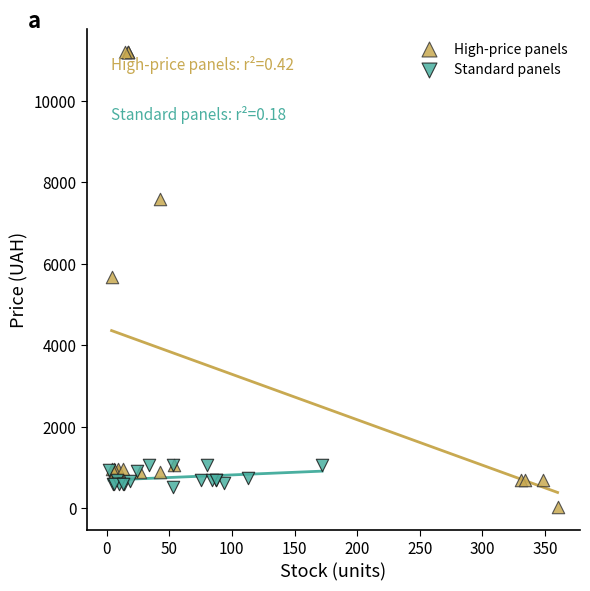

What are all the series names shown in the legend?

High-price panels, Standard panels